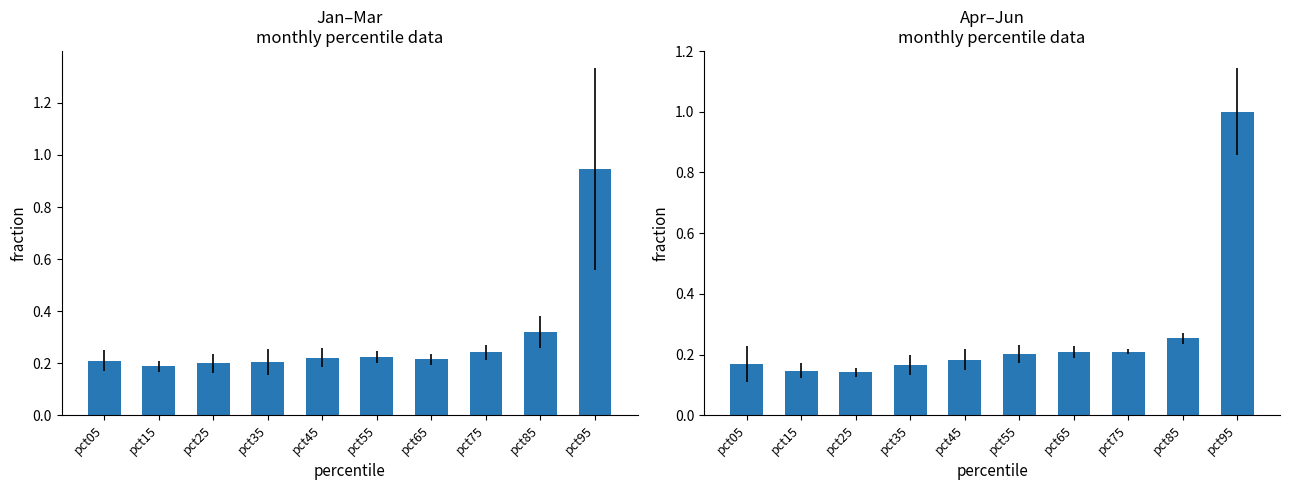

What is the difference between the Jan-Mar mean values at pct15 and pct75?

0.1